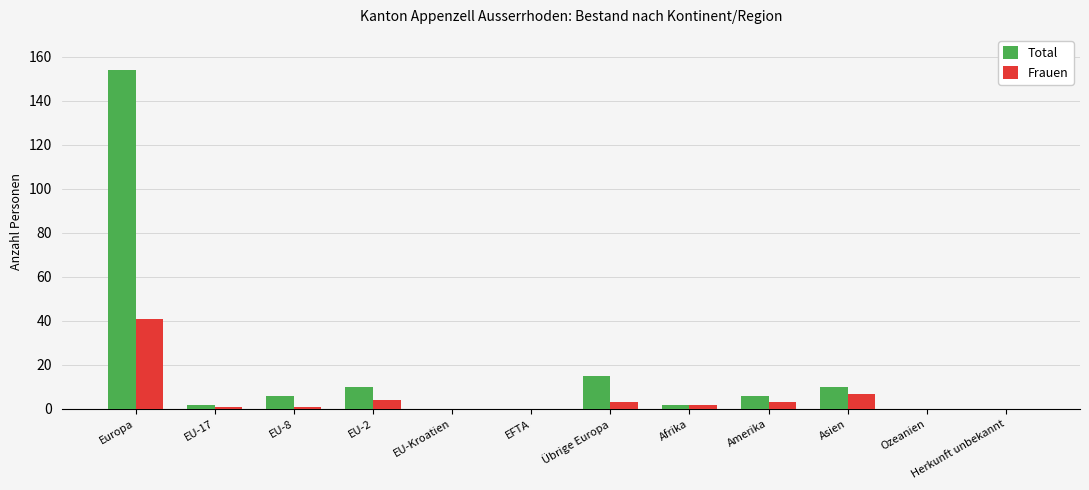

Which series changed the most between Übrige Europa and Afrika?

Total